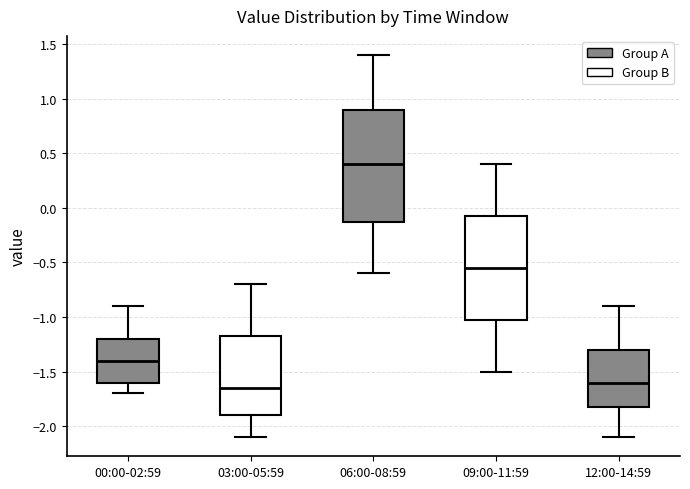

Which box is the tallest, from its lower edge to its upper edge?

06:00-08:59